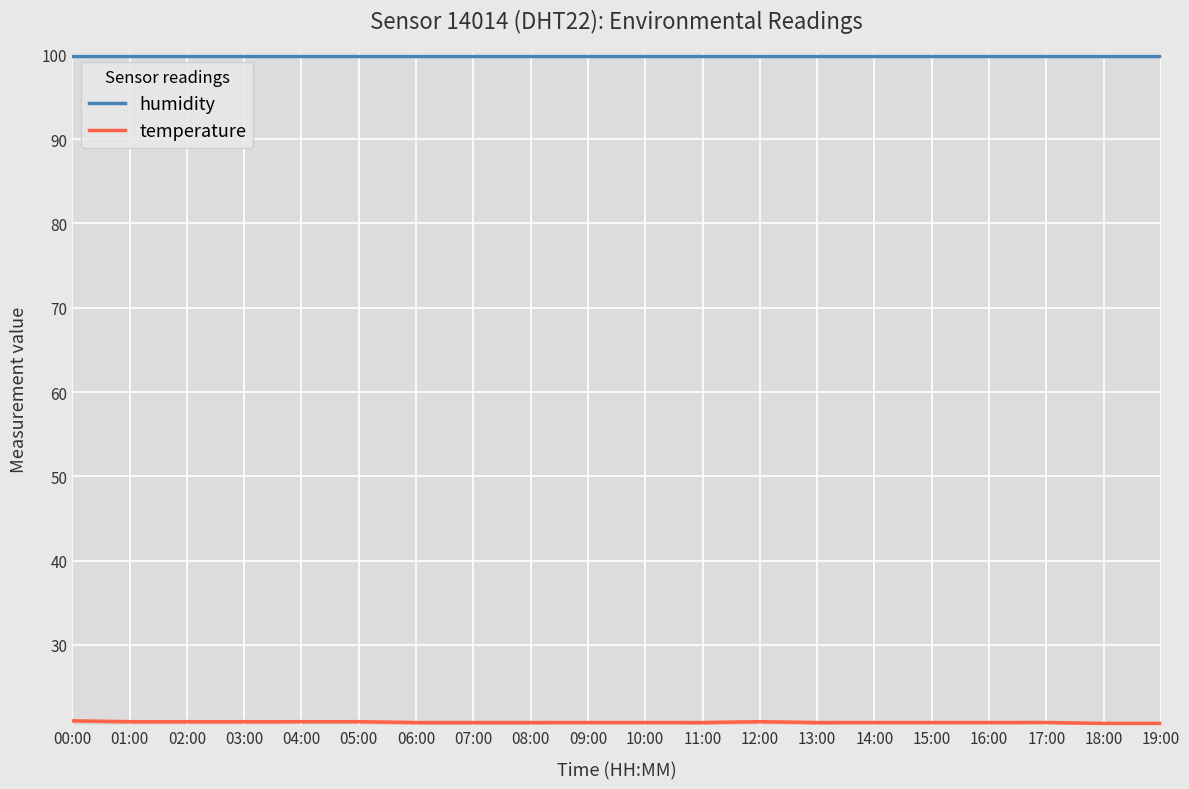

Reading left to right, transcribe all the data shown in this chart.

humidity: 99.9	99.9	99.9	99.9	99.9	99.9	99.9	99.9	99.9	99.9	99.9	99.9	99.9	99.9	99.9	99.9	99.9	99.9	99.9	99.9
temperature: 21.0	20.9	20.9	20.9	20.9	20.9	20.8	20.8	20.8	20.8	20.8	20.8	20.9	20.8	20.8	20.8	20.8	20.8	20.7	20.7